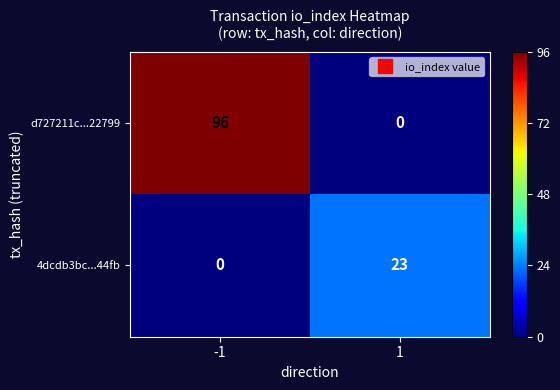

True or false: 4dcdb3bc...44fb has a value of 23 at 1.

True